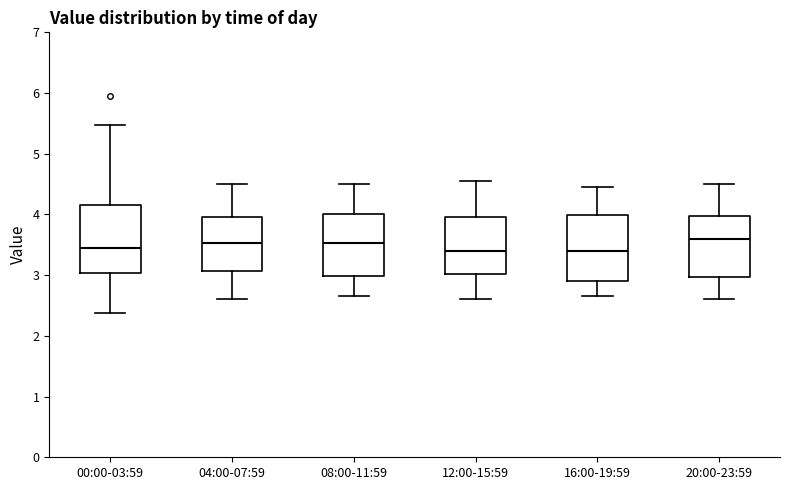

Where does the lower whisker of the box for 04:00-07:59 end on the y-axis? The values are not printed on the chart, so give them approximately, as read against the axis.

2.6